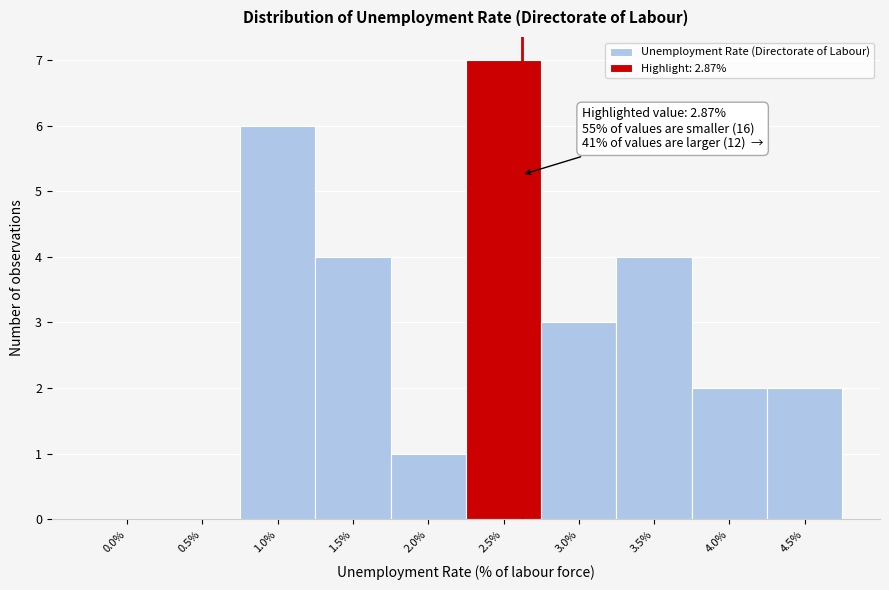

Reading left to right, extract all data points from this chart.

0.0%=0	0.5%=0	1.0%=6	1.5%=4	2.0%=1	2.5%=7	3.0%=3	3.5%=4	4.0%=2	4.5%=2